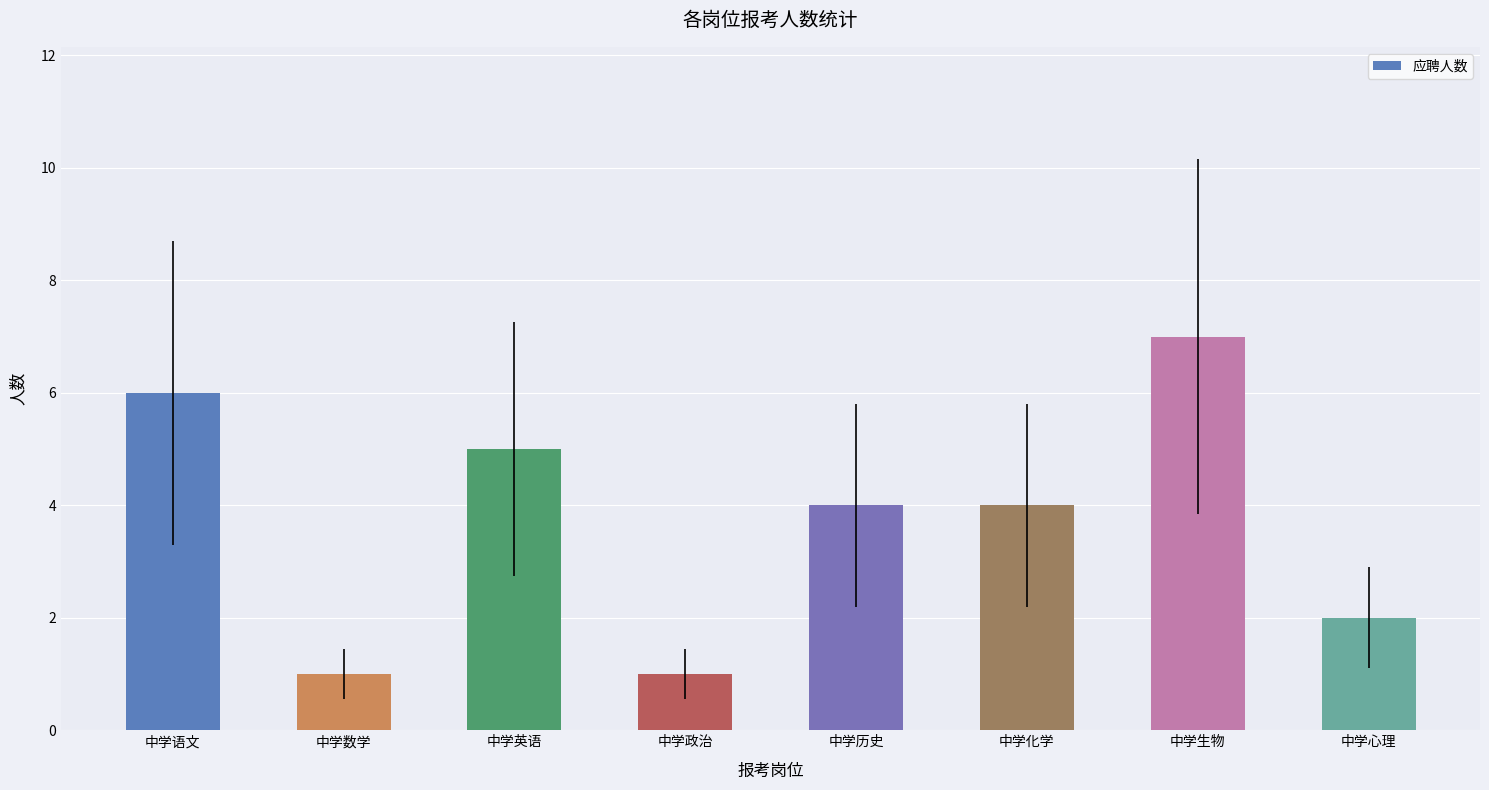

What is the label of the 4th bar from the right?

中学历史